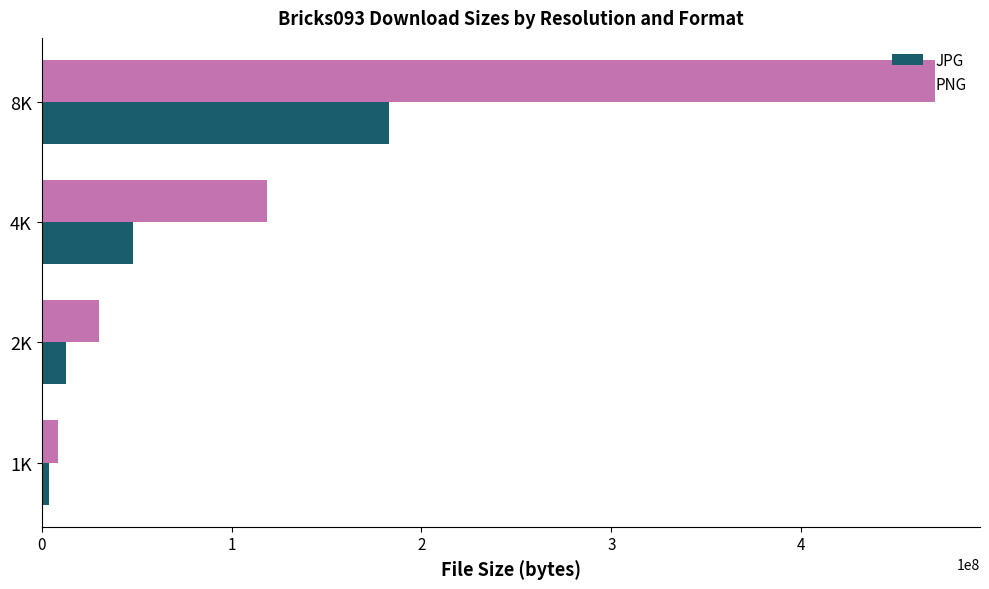

Where is PNG nearest to the value 239501581?

4K